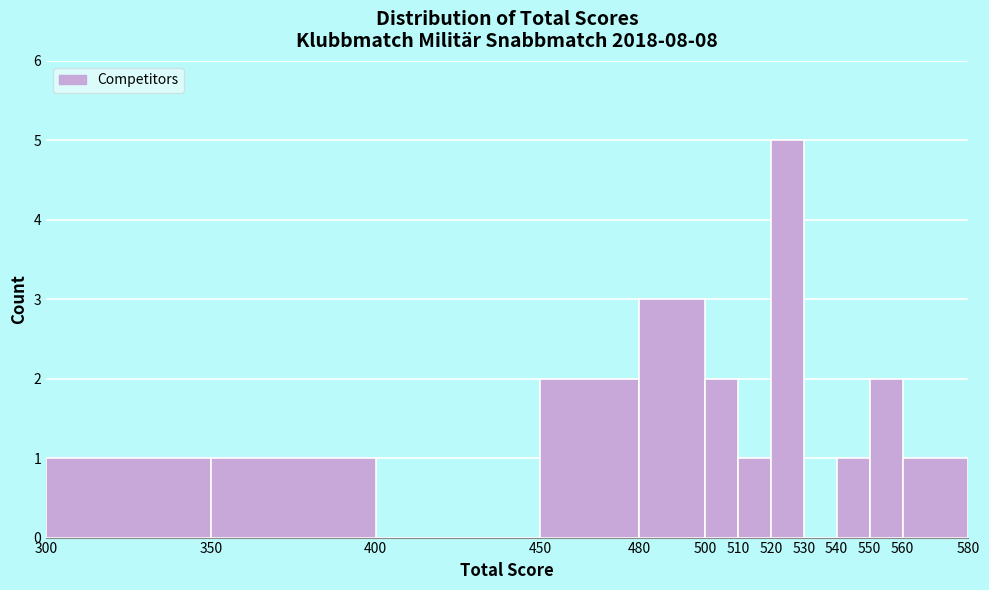

Which range on the x-axis has the tallest bar?

520 to 530